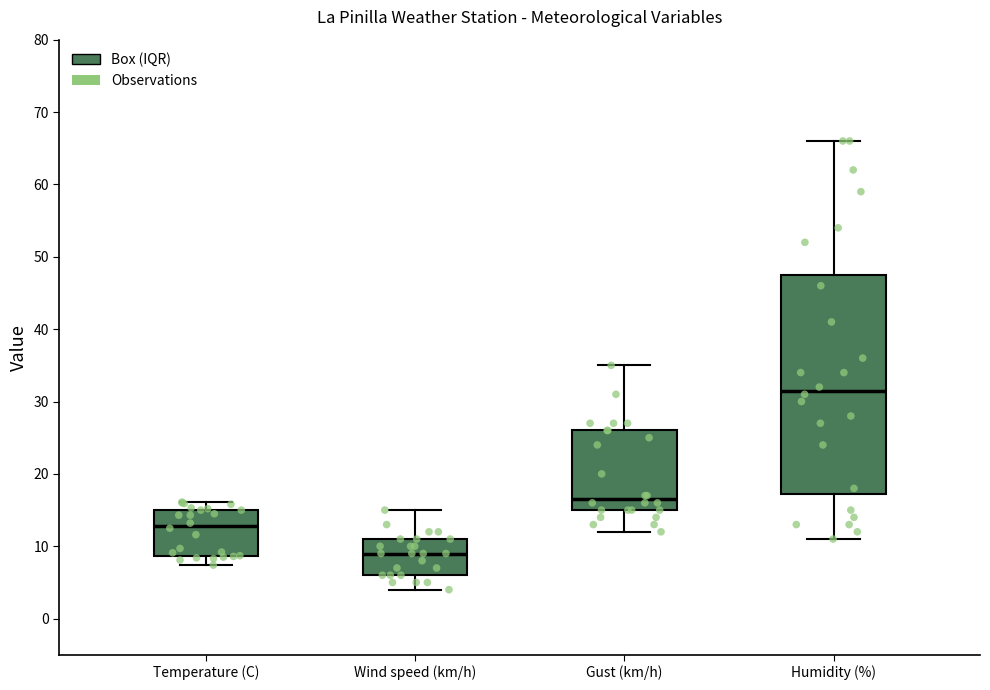

Which box is the tallest, from its lower edge to its upper edge?

Humidity (%)